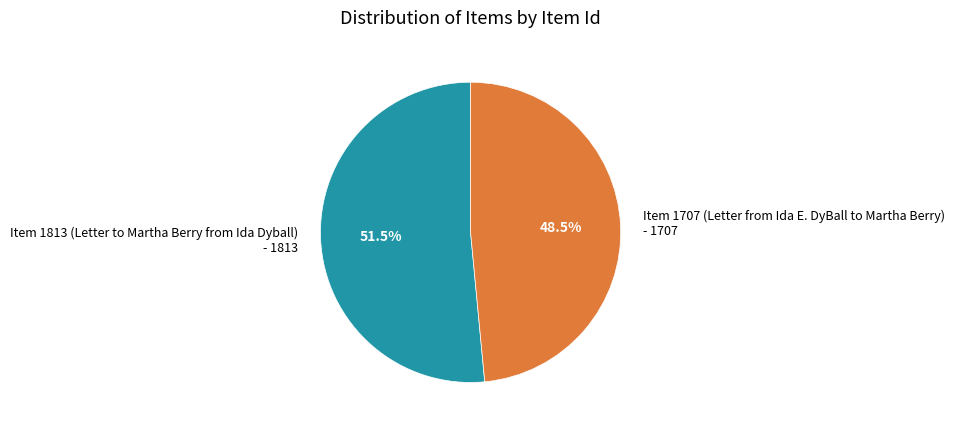

Rank the categories by value from highest to lowest.

Item 1813 (Letter to Martha Berry from Ida Dyball), Item 1707 (Letter from Ida E. DyBall to Martha Berry)